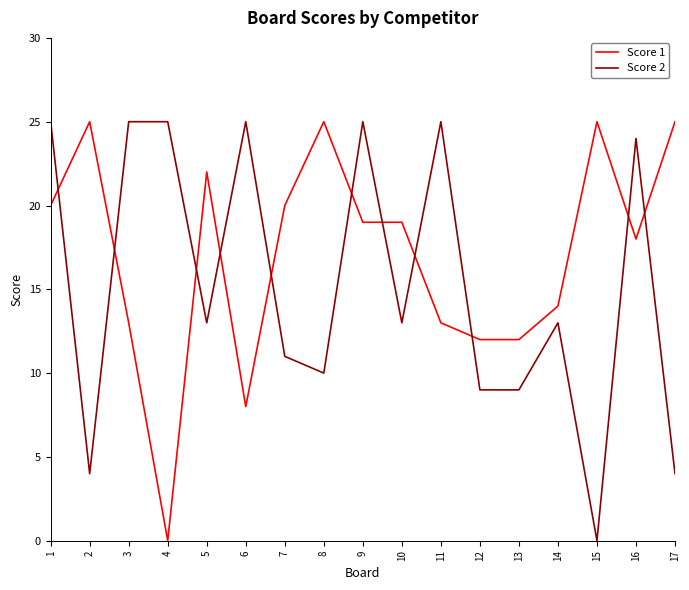

Reading right to left, what are all the values shown in this chart?

Score 1: 25	18	25	14	12	12	13	19	19	25	20	8	22	0	13	25	20
Score 2: 4	24	0	13	9	9	25	13	25	10	11	25	13	25	25	4	25